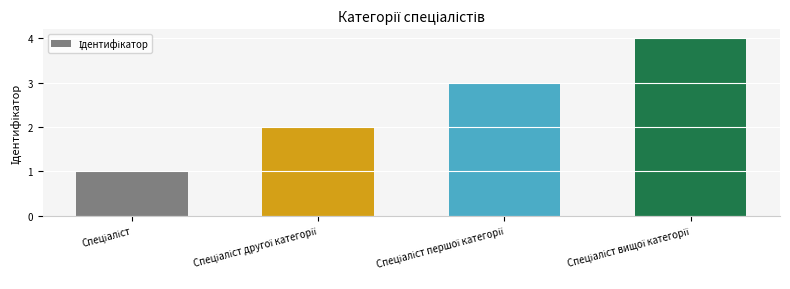

What is the maximum value shown in the chart?

4